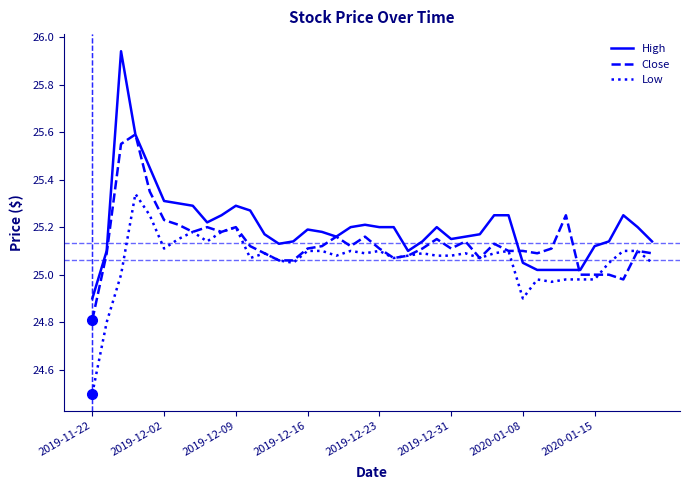

Which series has the largest total across all categories?

High